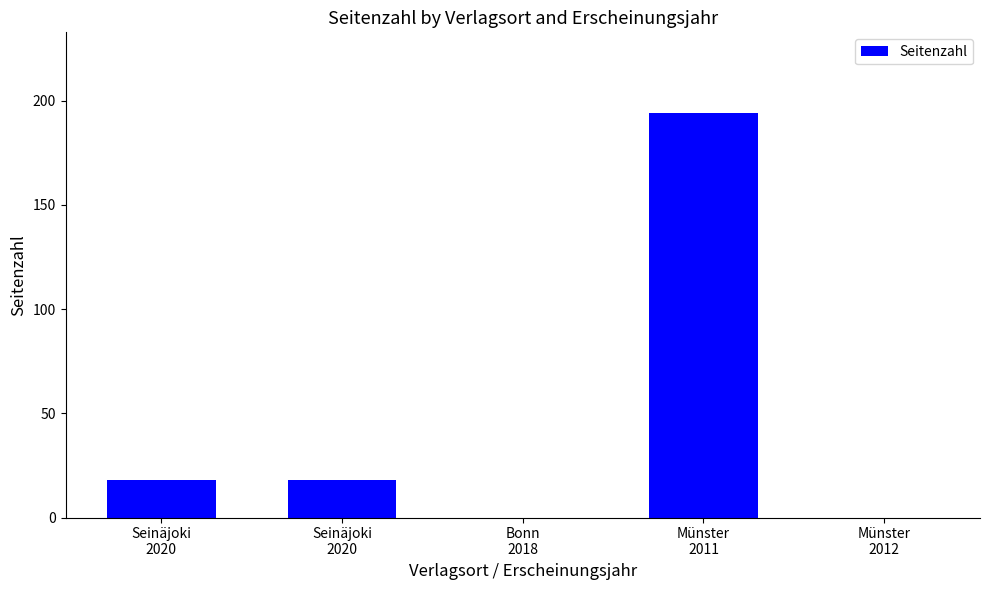

Are the bars grouped side by side (vs. stacked)?

No